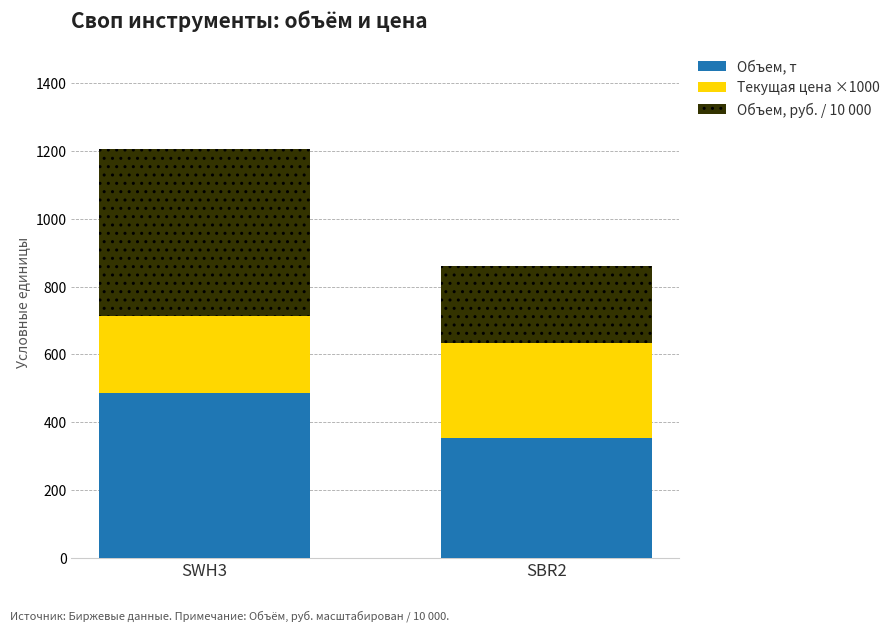

At which category is the sum across all series the highest?

SWH3